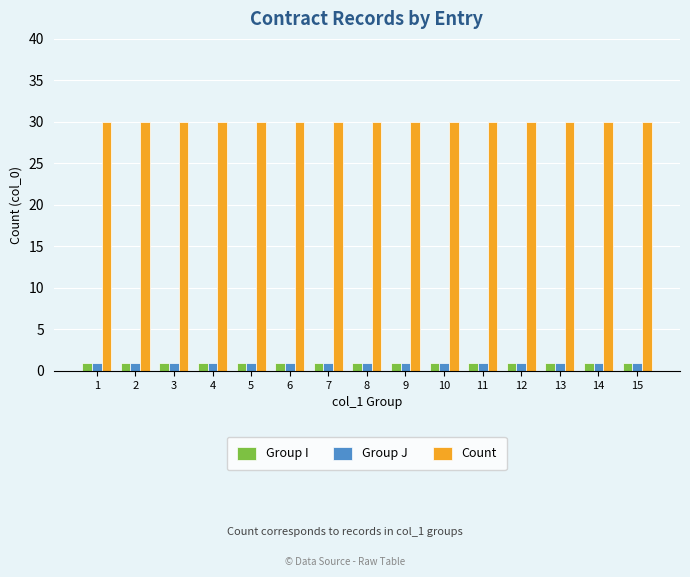

What is the sum of all Count values?

450